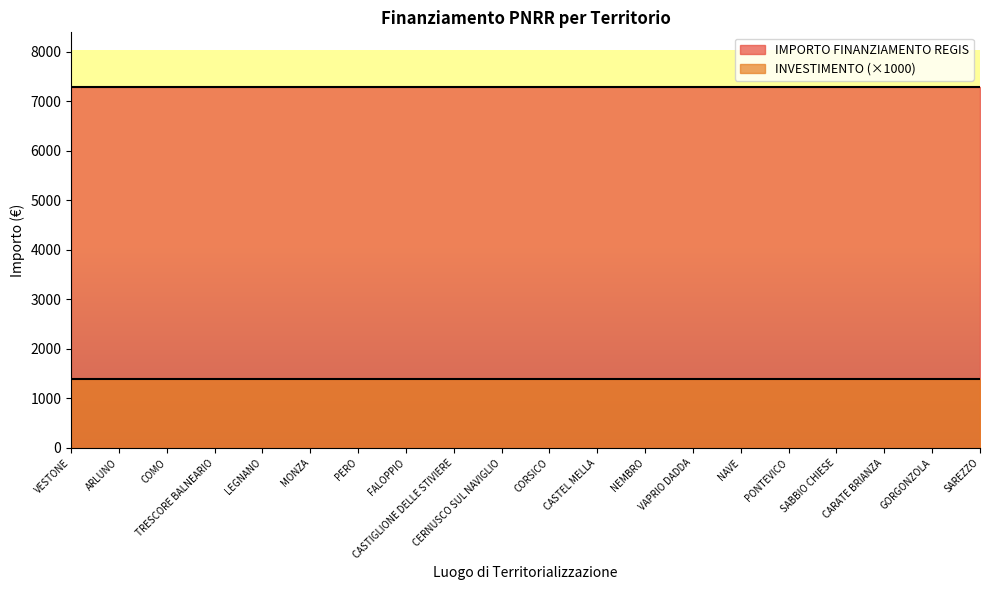

What position from the left is MONZA?

6